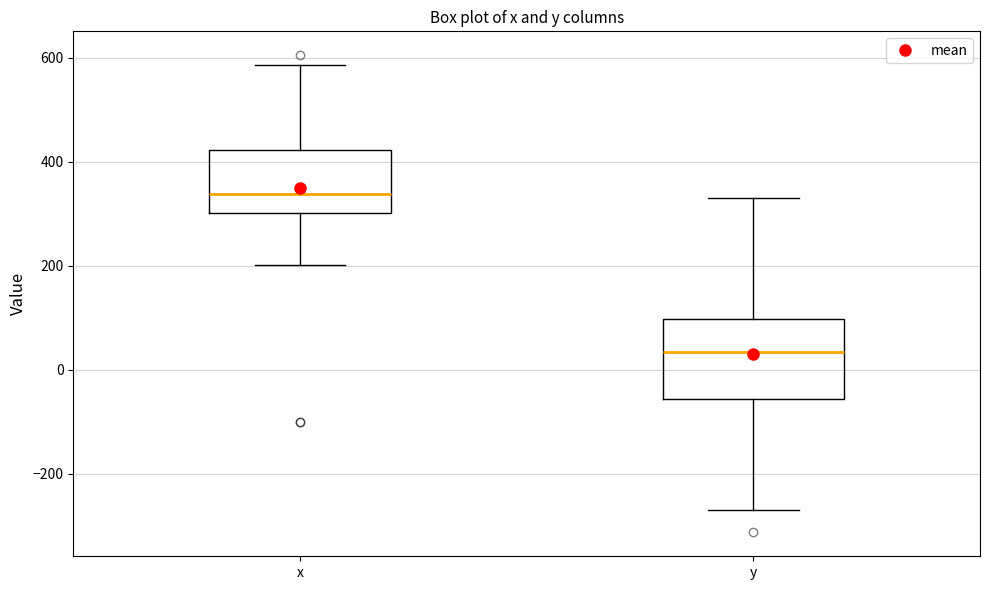

Comparing the boxes themselves (not the whiskers), which one is the tallest?

y